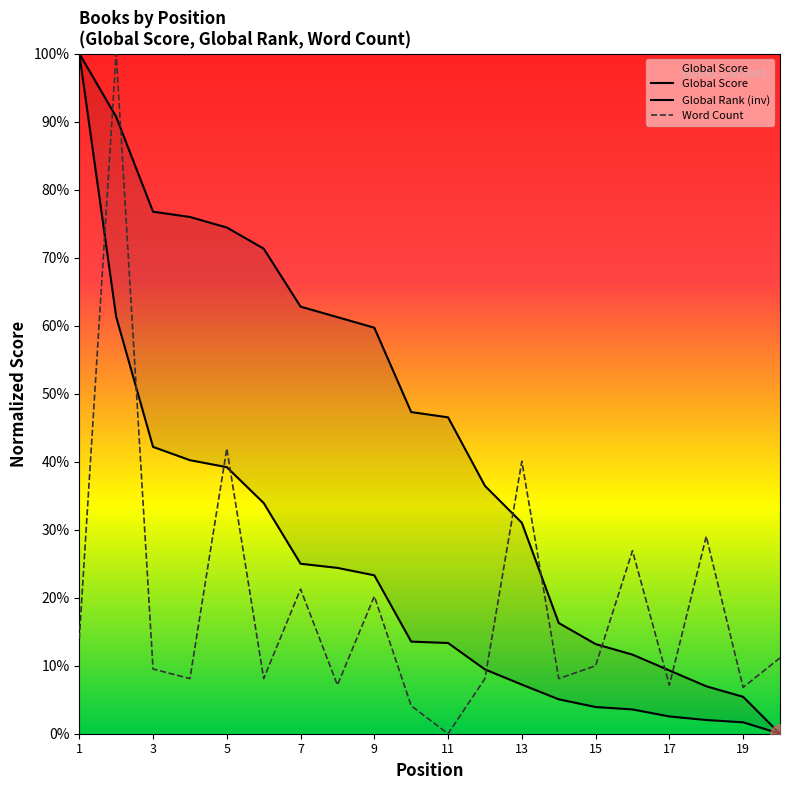

Which series changed the most between 11 and 20?

Global Rank